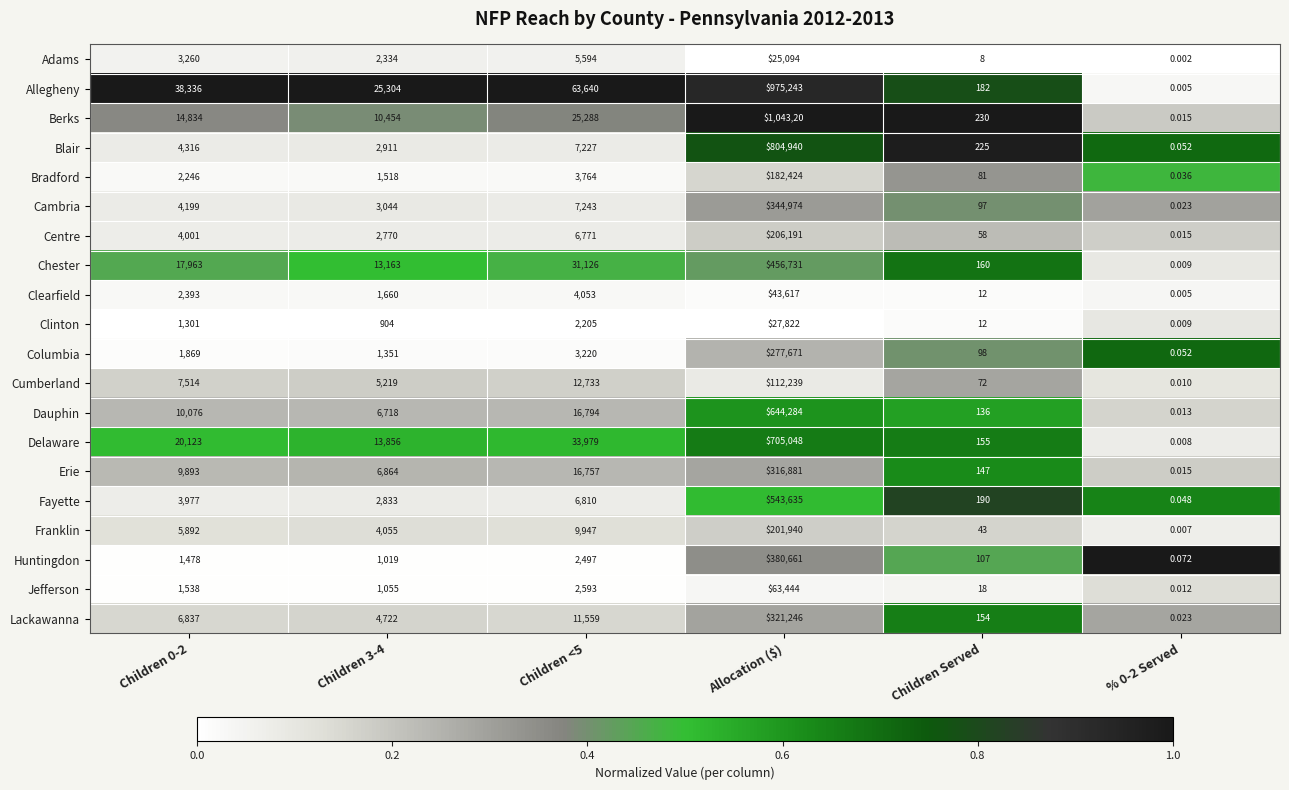

Which series has the largest total across all categories?

Allegheny